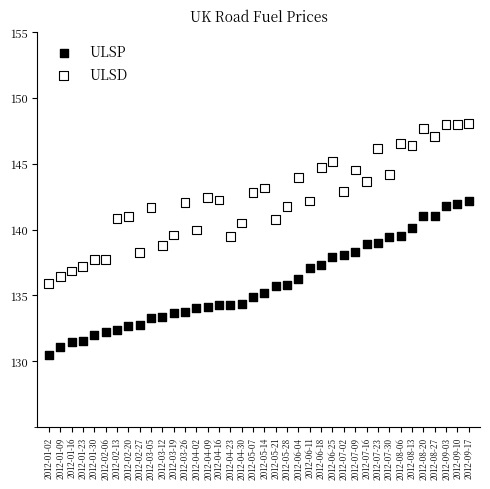

What are all the series names shown in the legend?

ULSP, ULSD